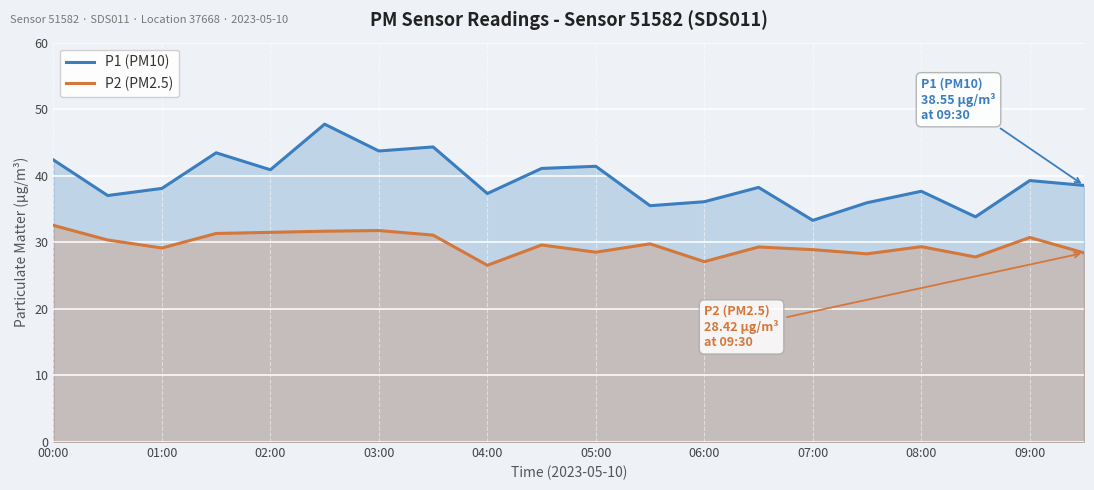

Where is the first local minimum for P2 (PM2.5)?

01:00